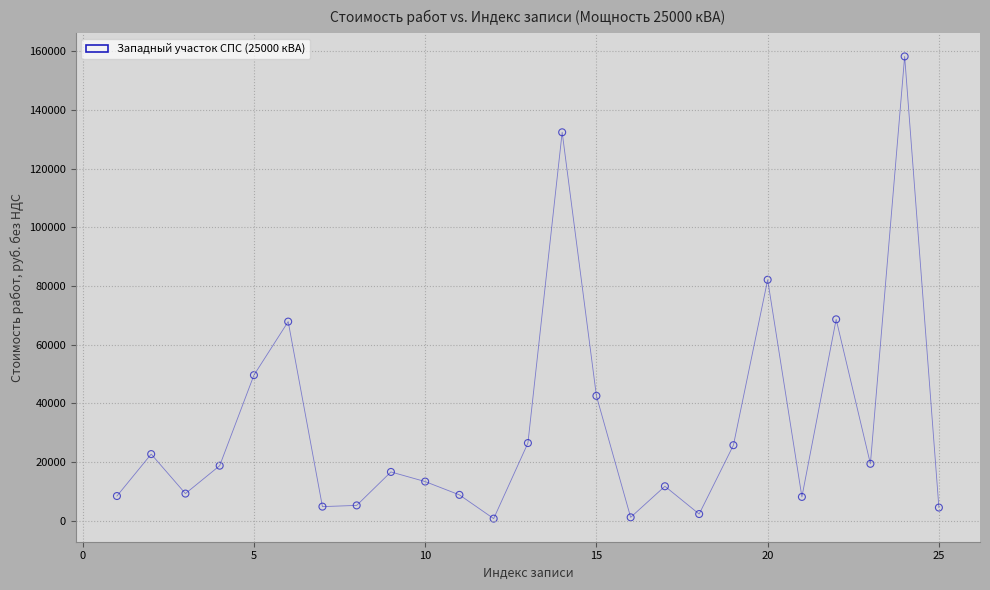

What Y value in the scatter plot is closest to 79435?

82080.4